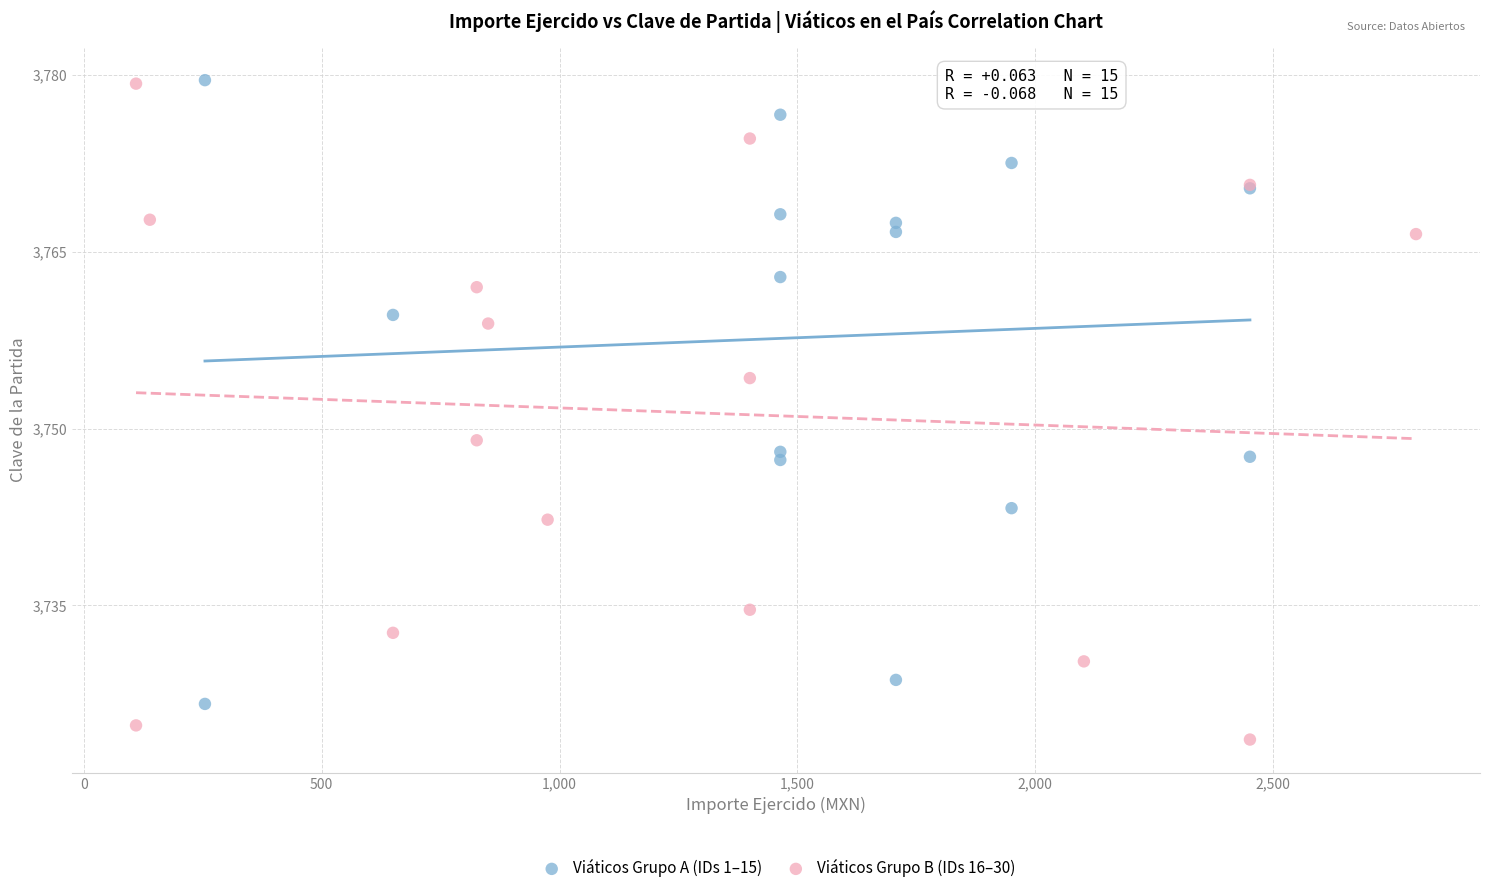

Which series has the largest Y range (max minus min)?

Viáticos Grupo B (IDs 16–30)